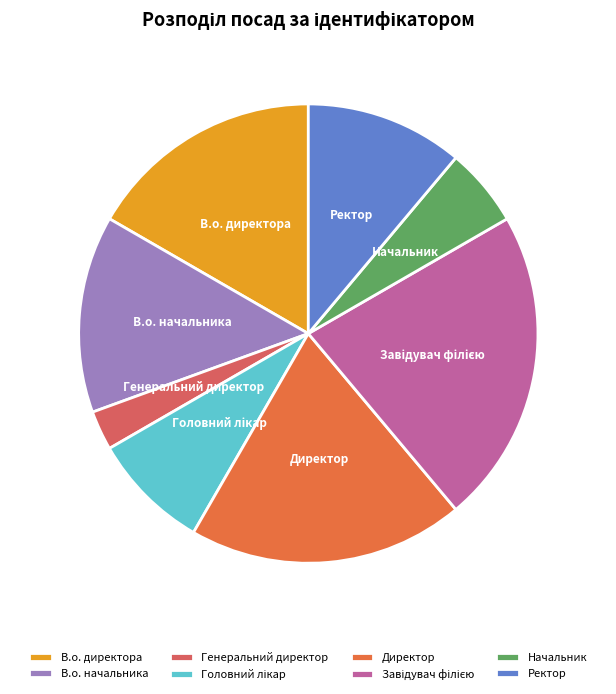

True or false: В.о. начальника accounts for 14% of the total.

True